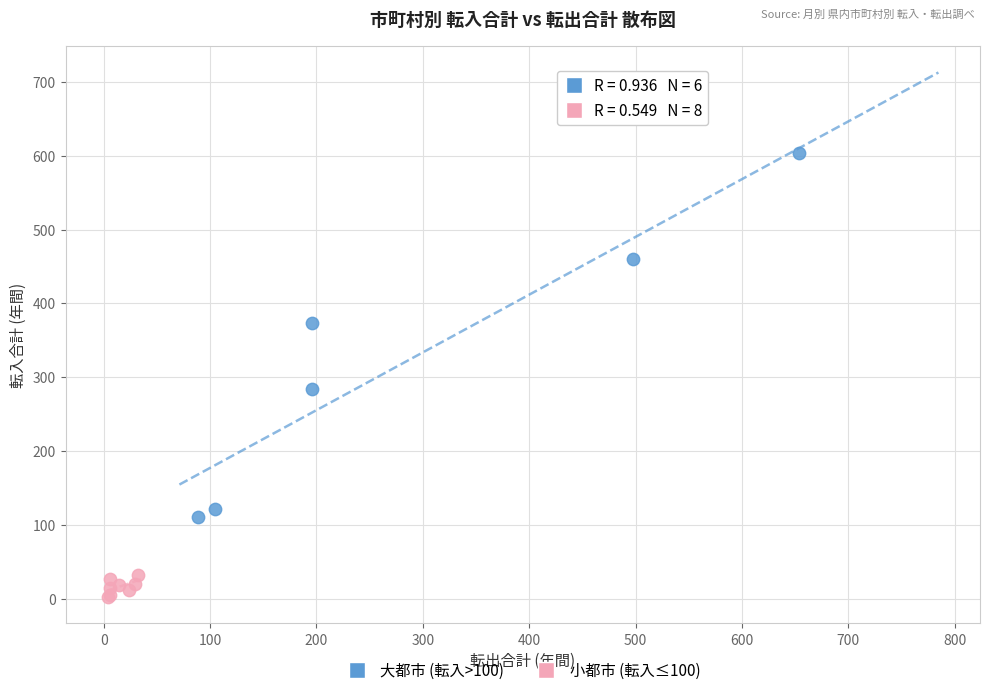

Which series reaches the minimum Y coordinate?

小都市 (転入≤100)